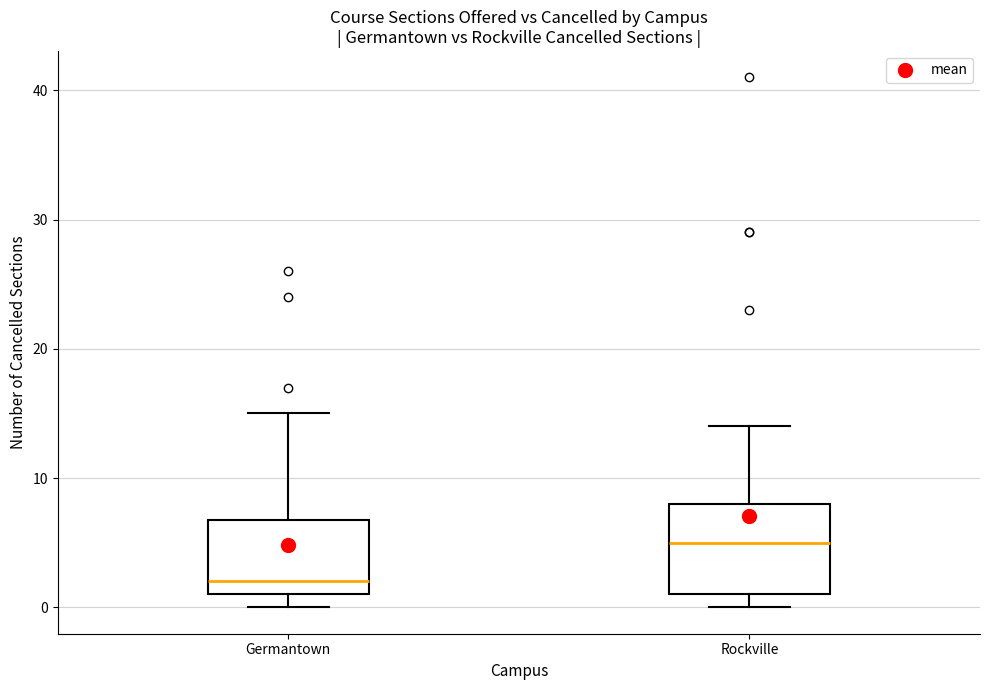

Where does the median line of the box for Rockville sit on the y-axis? The values are not printed on the chart, so give them approximately, as read against the axis.

5